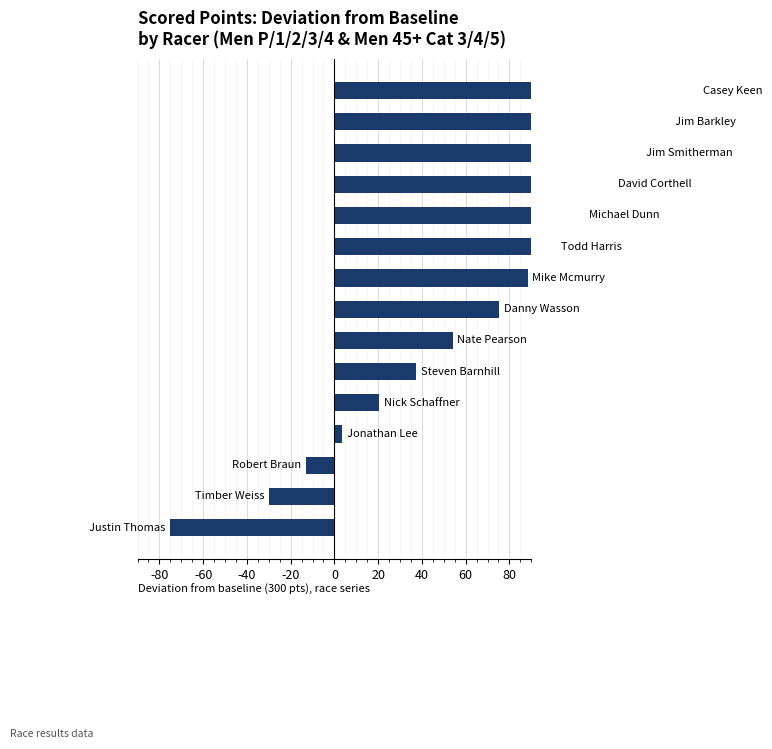

How many bars are there in total?

15